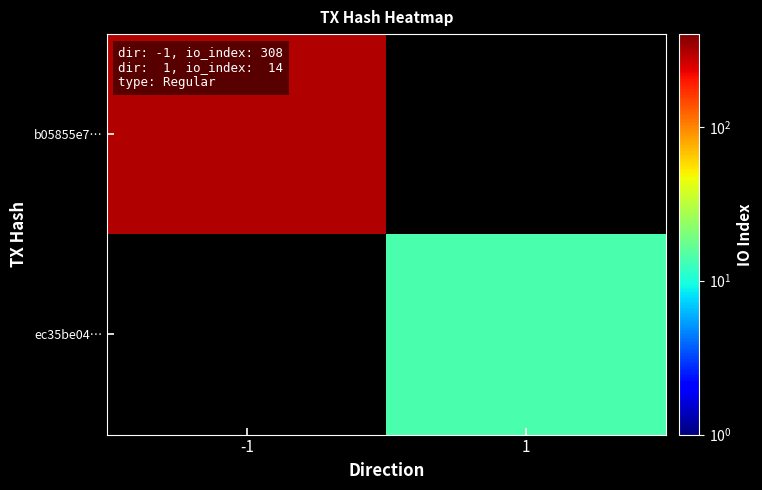

Which category has the lowest value across all series?

1